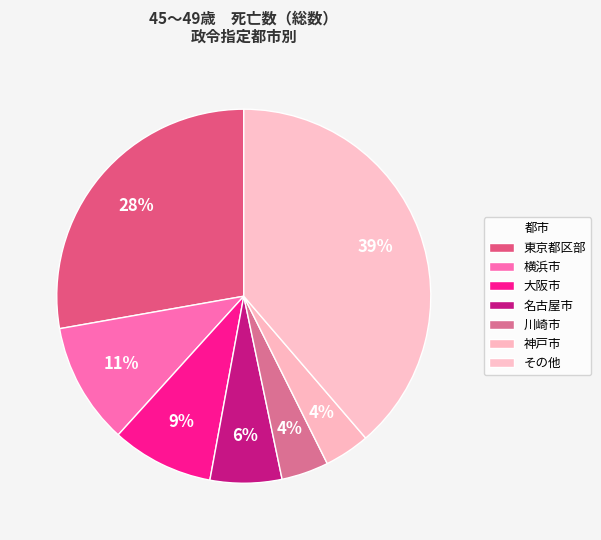

The 神戸市 slice represents 4% of the pie. True or false?

True